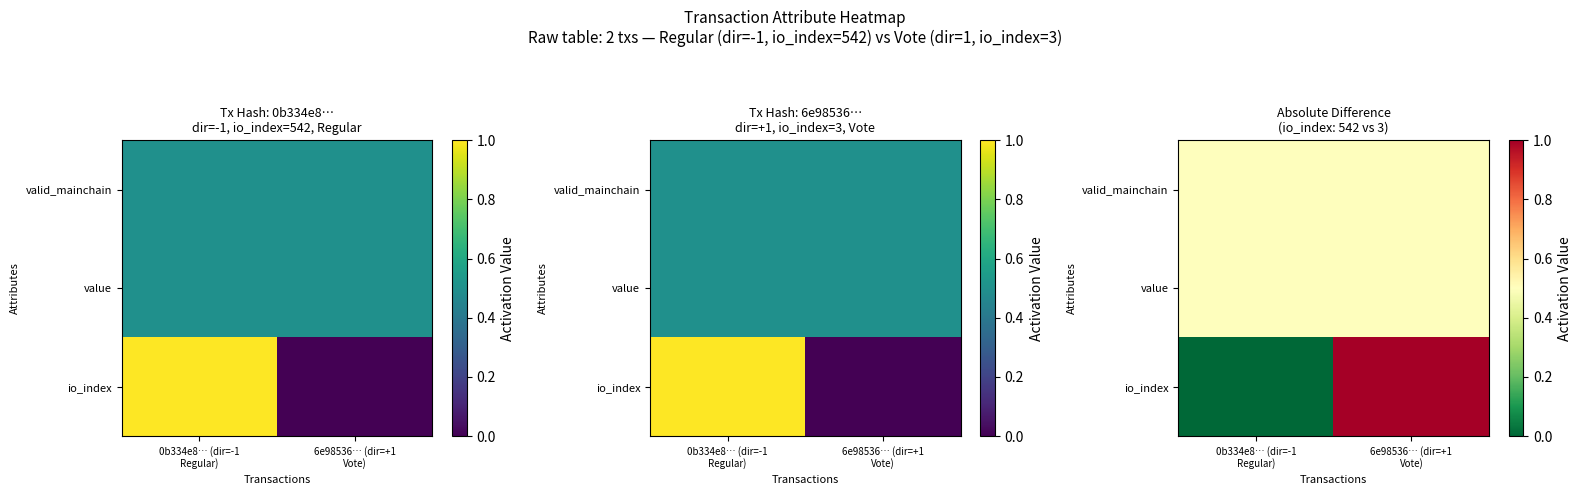

What is the spread (max minus min) of values at 6e98536… (dir=+1
Vote)?

0.5